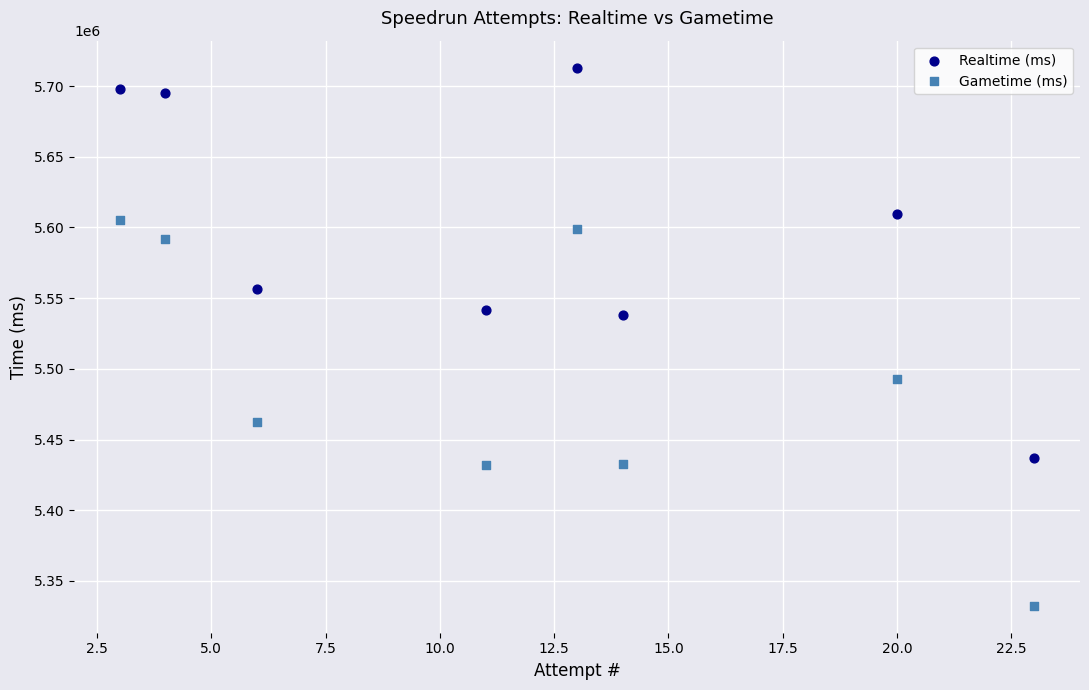

What are all the series names shown in the legend?

Realtime (ms), Gametime (ms)